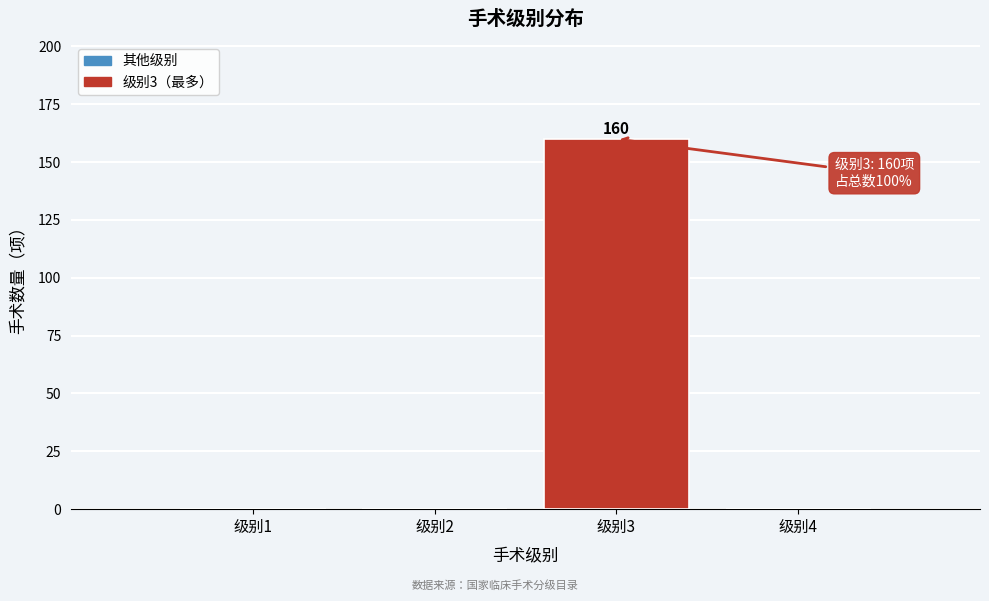

Which range on the x-axis has the tallest bar?

2.5 to 3.5